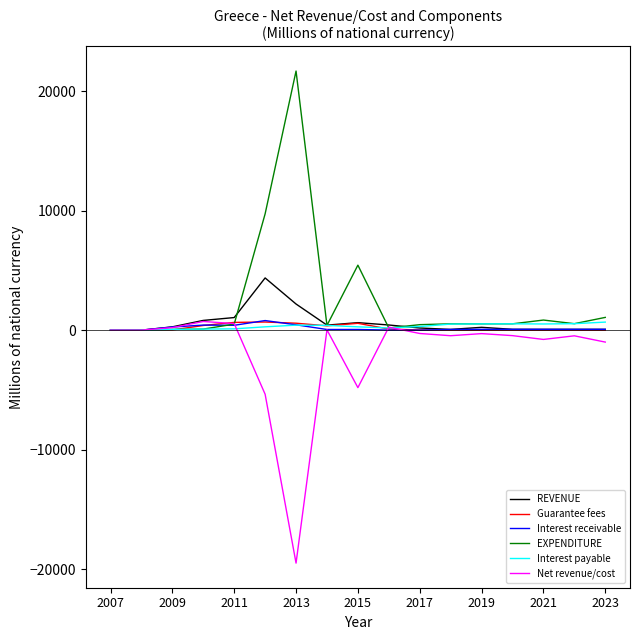

Which series has the largest total across all categories?

EXPENDITURE